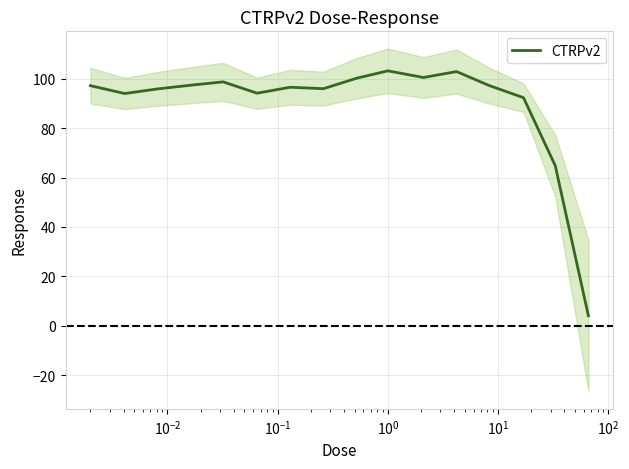

What is the maximum value for CTRPv2?

103.3